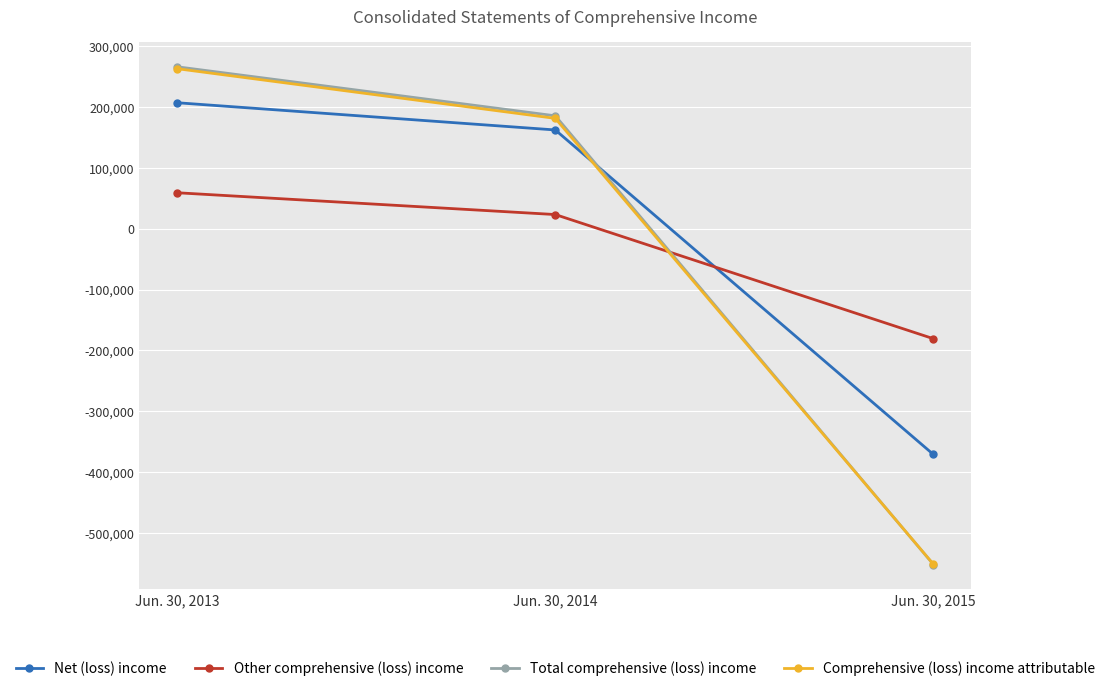

Count the number of data series in this chart.

4